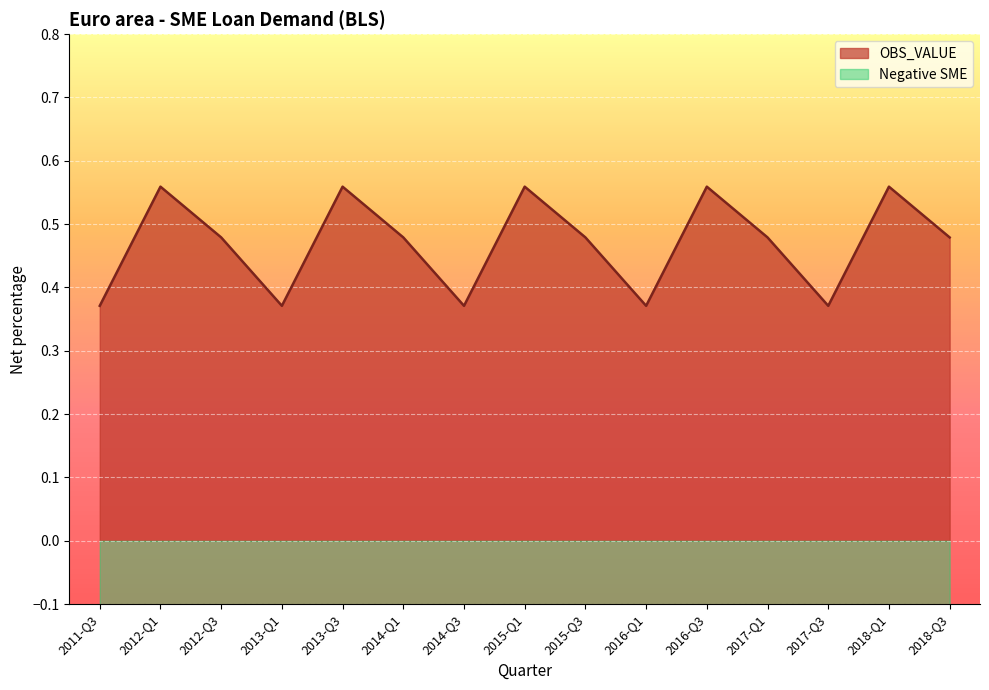

True or false: there are more than 1 points higher than both neighbors.

True